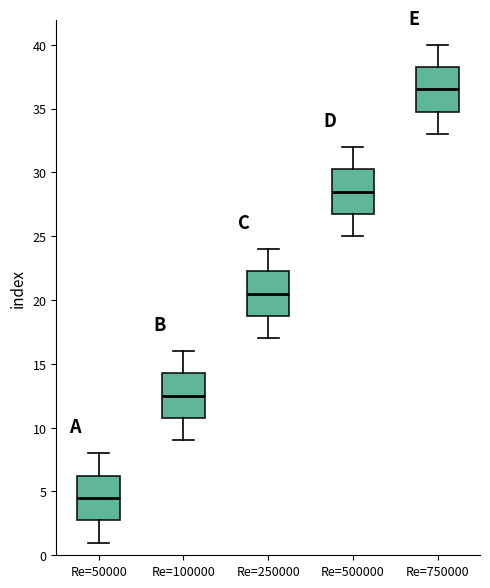

Reading left to right, transcribe this box plot: for each box, give where its median line is, the range the box spans, and where its two whiskers end, as read against the y-axis. The values are not printed on the chart, so give them approximately, as read against the axis.

Re=50000: median 4.5, box 3.0 to 6.5, whiskers 1.0 to 8.0
Re=100000: median 12.5, box 11.0 to 14.5, whiskers 9.0 to 16.0
Re=250000: median 20.5, box 19.0 to 22.5, whiskers 17.0 to 24.0
Re=500000: median 28.5, box 27.0 to 30.5, whiskers 25.0 to 32.0
Re=750000: median 36.5, box 35.0 to 38.5, whiskers 33.0 to 40.0